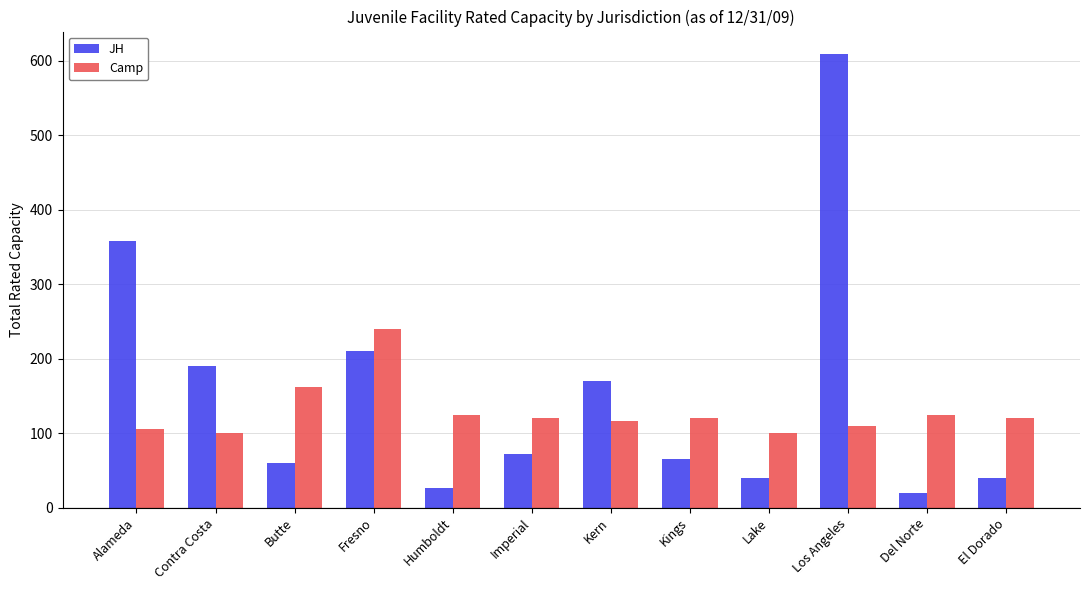

List the series in order of their overall mean, highest first.

JH, Camp